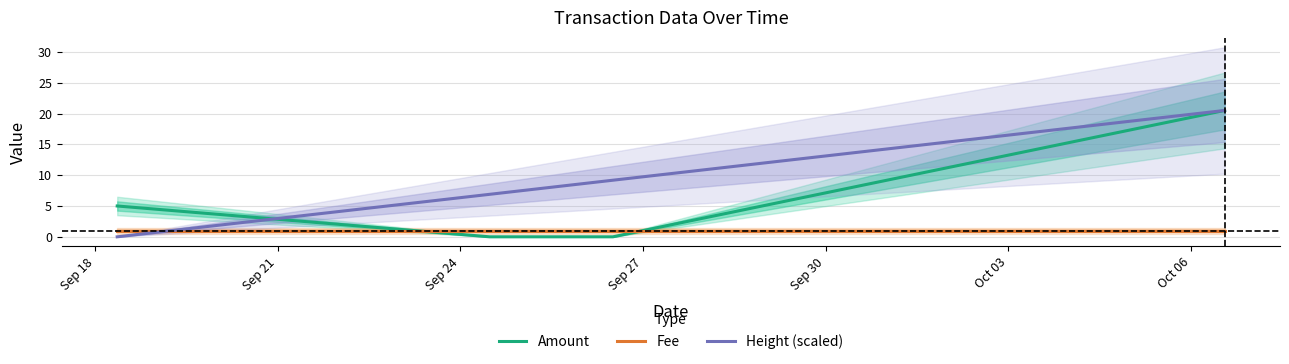

Reading right to left, what are all the values shown in this chart?

Amount: 20.5	0.0	0.0	0.0	5.0
Fee: 1.0	1.0	1.0	1.0	1.0
Height (scaled): 20.5	9.2	6.9	6.9	0.0